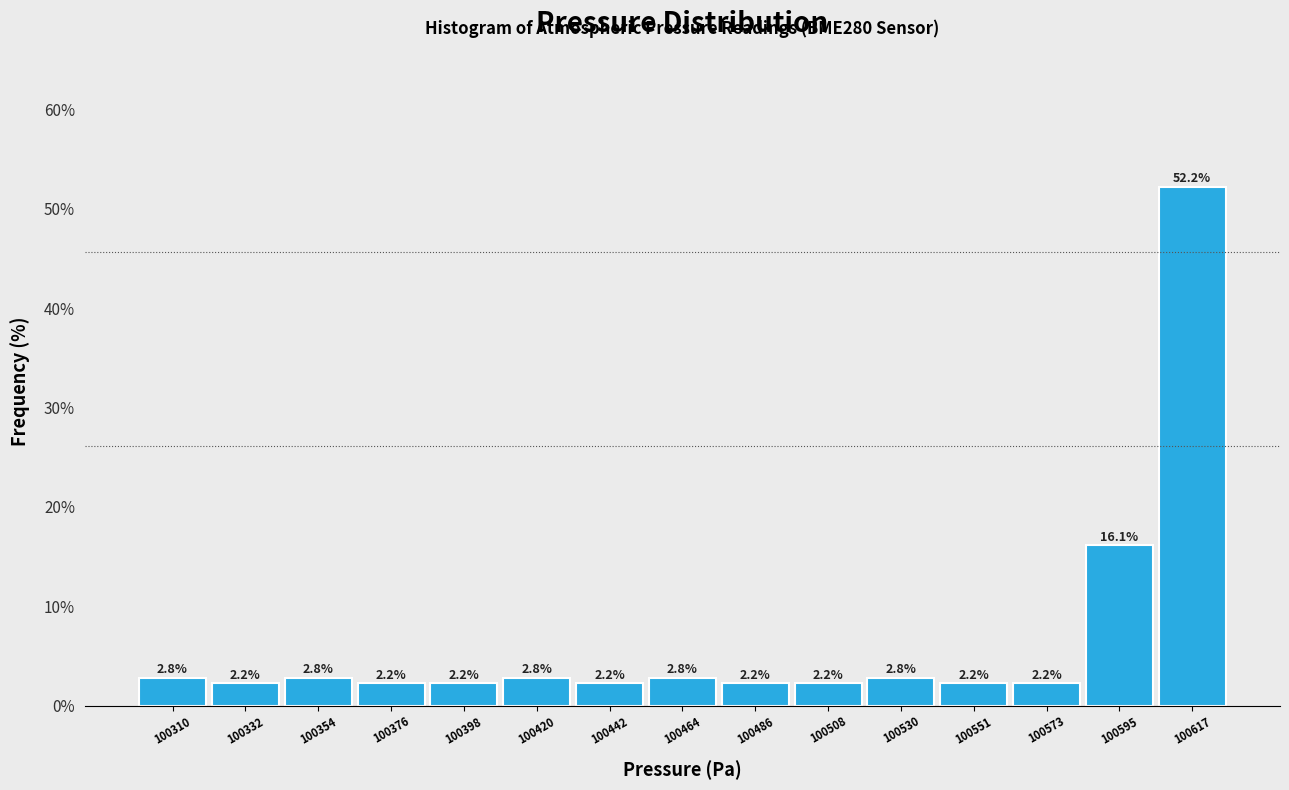

Reading left to right, transcribe this chart: for each bar, give the range it covers on the x-axis and its height. The bar edges are not printed on the chart, so give them approximately, as read against the axis.

100300 to 100320: 2.8
100320 to 100345: 2.2
100345 to 100365: 2.8
100365 to 100390: 2.2
100390 to 100410: 2.2
100410 to 100430: 2.8
100430 to 100455: 2.2
100455 to 100475: 2.8
100475 to 100495: 2.2
100495 to 100520: 2.2
100520 to 100540: 2.8
100540 to 100565: 2.2
100565 to 100585: 2.2
100585 to 100605: 16.1
100605 to 100630: 52.2